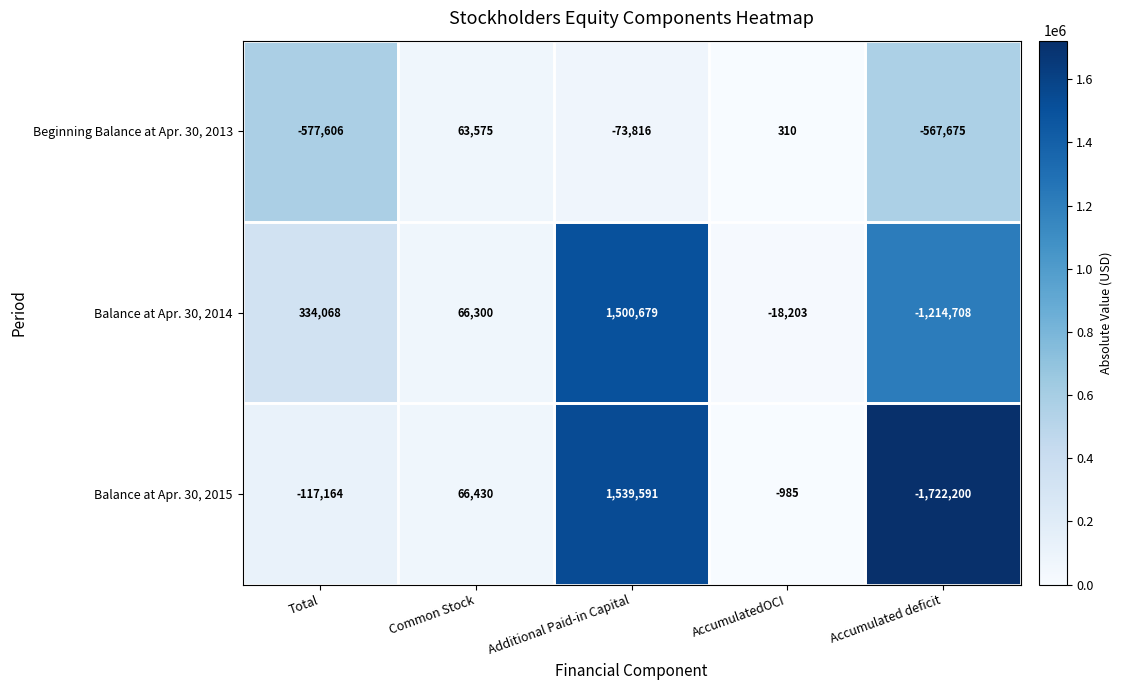

What is the difference between the Balance at Apr. 30, 2014 values at Additional Paid-in Capital and Common Stock?

1434379